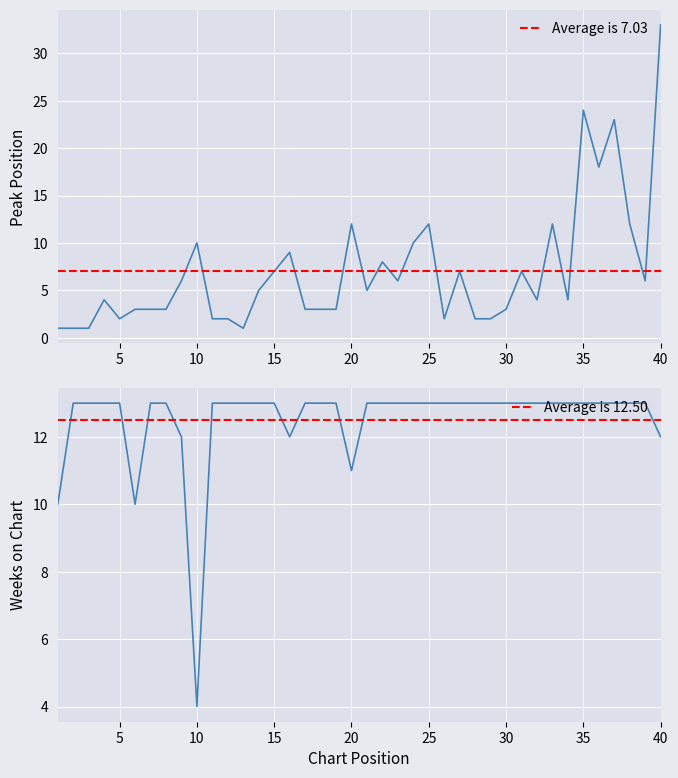

How many data points in Peak Position are less than 5?

20